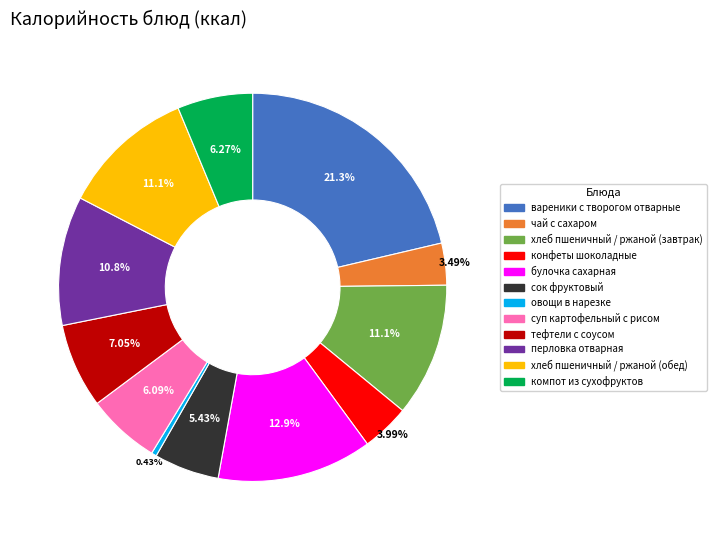

Is there a majority slice in this chart?

No